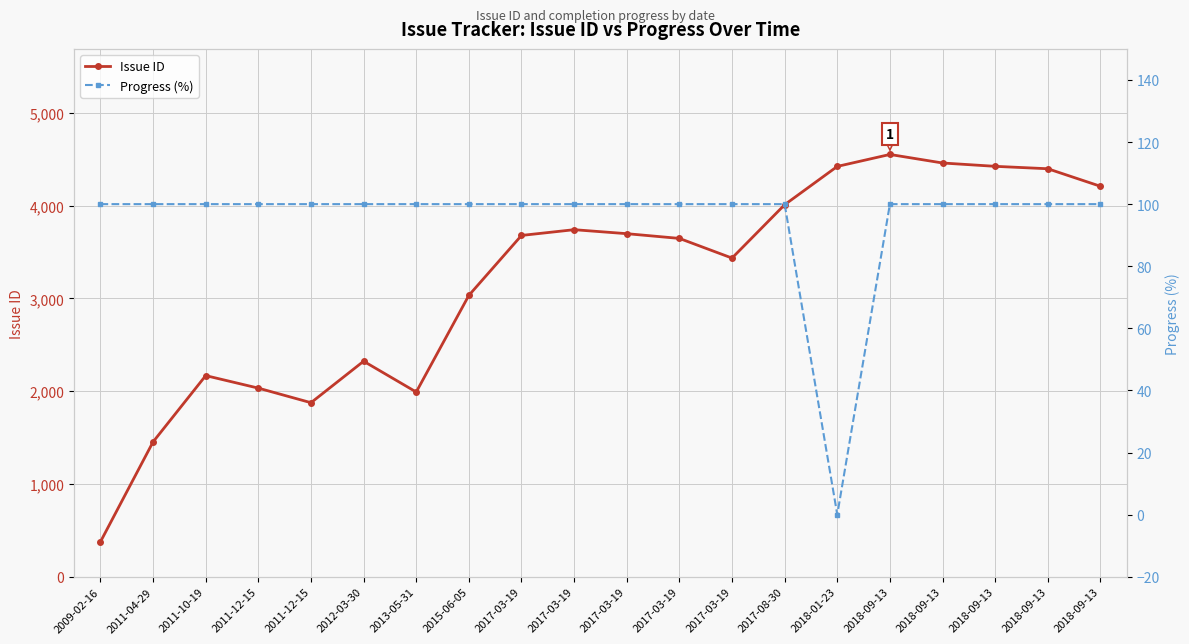

How many data points in Issue ID are above 3679?

9